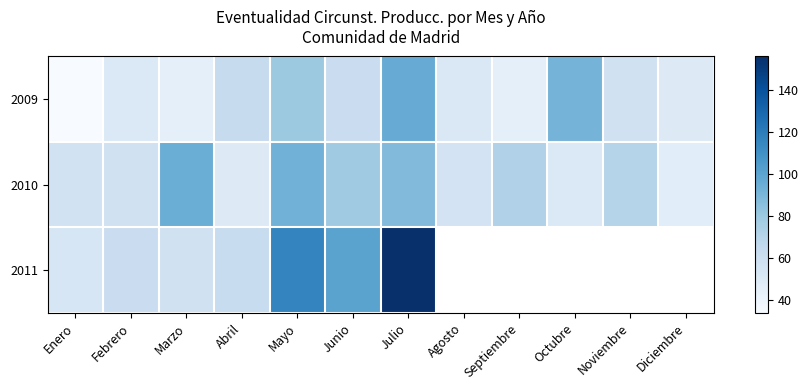

How many data points in 2009 are above 58?

5